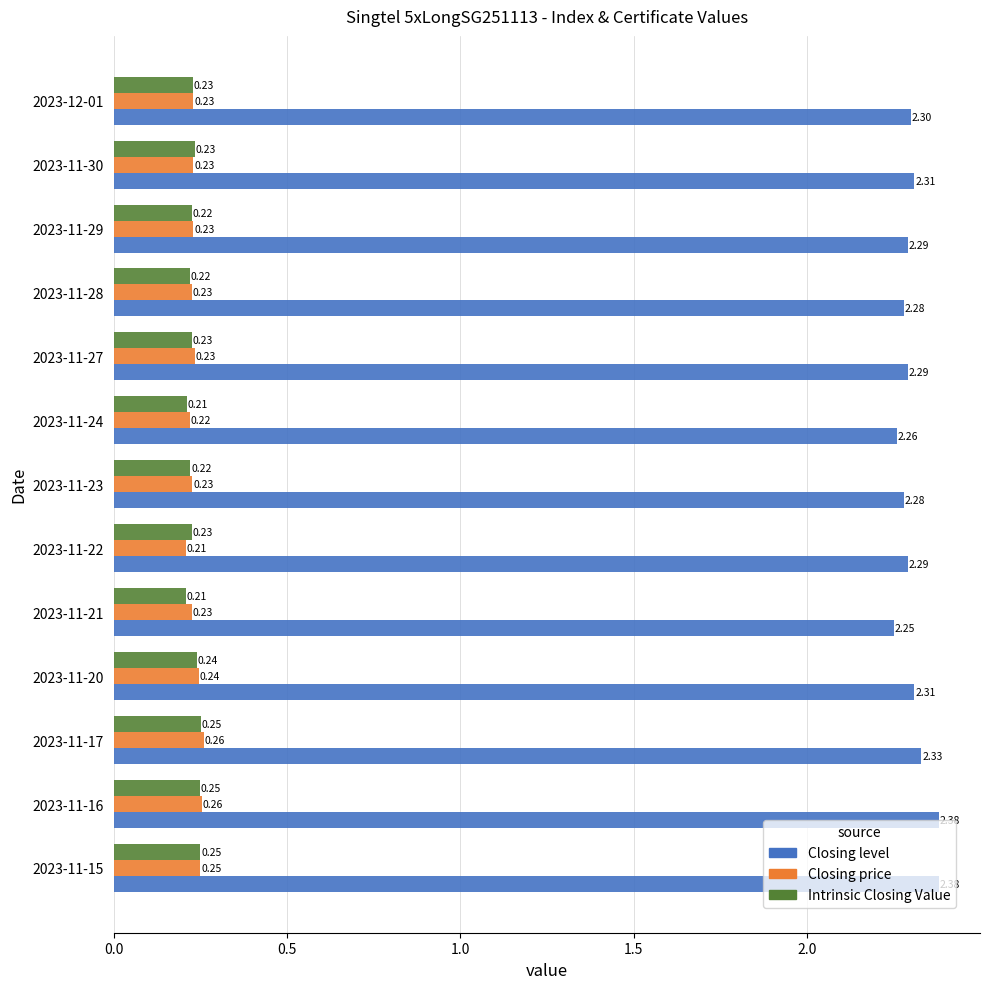

Which series has the widest spread of values?

Closing level